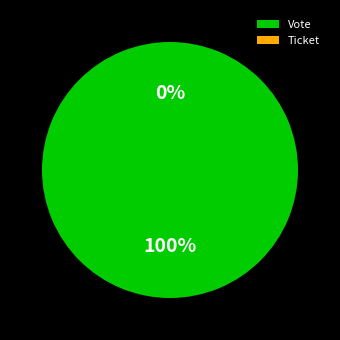

How many slices are in this pie chart?

2